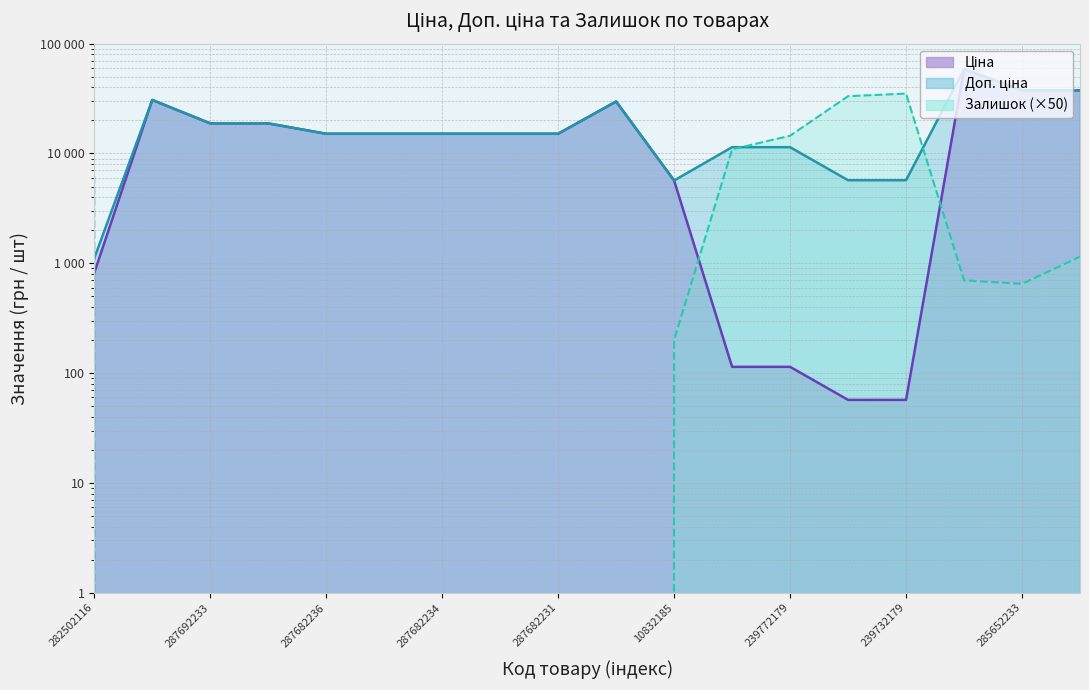

What are all the series names shown in the legend?

Ціна, Доп. ціна, Залишок